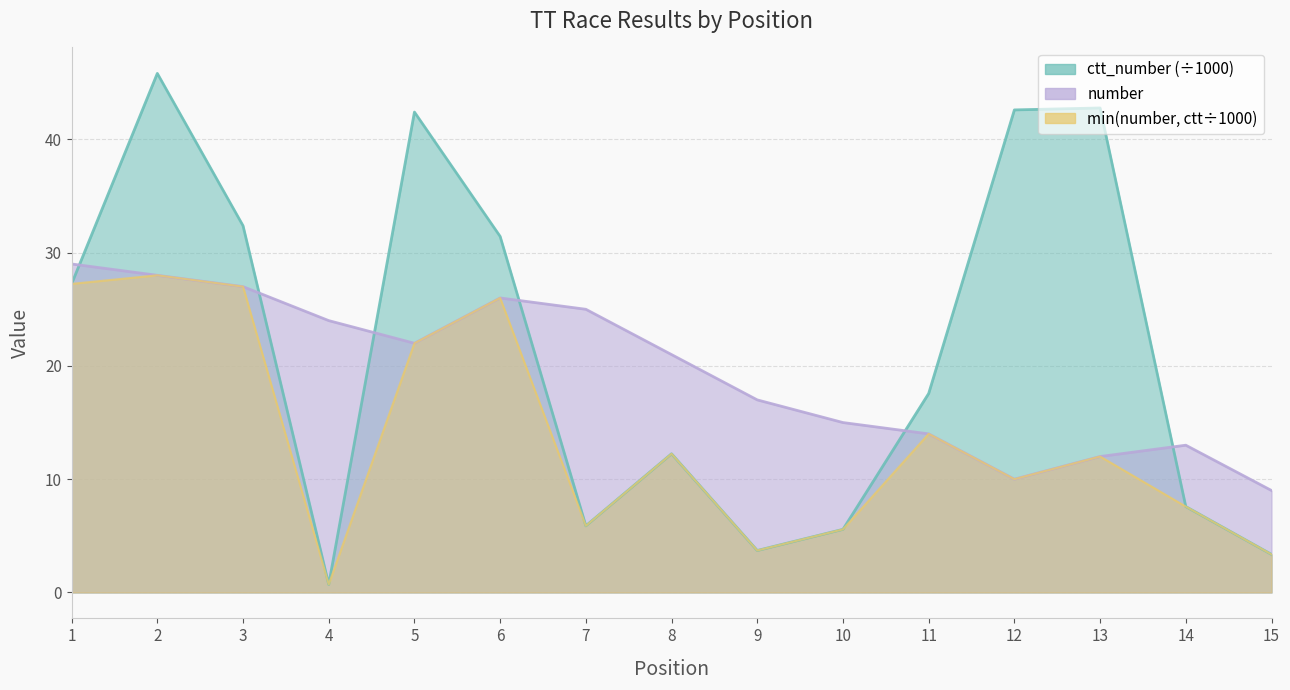

What is the average value of the number series?

19.5